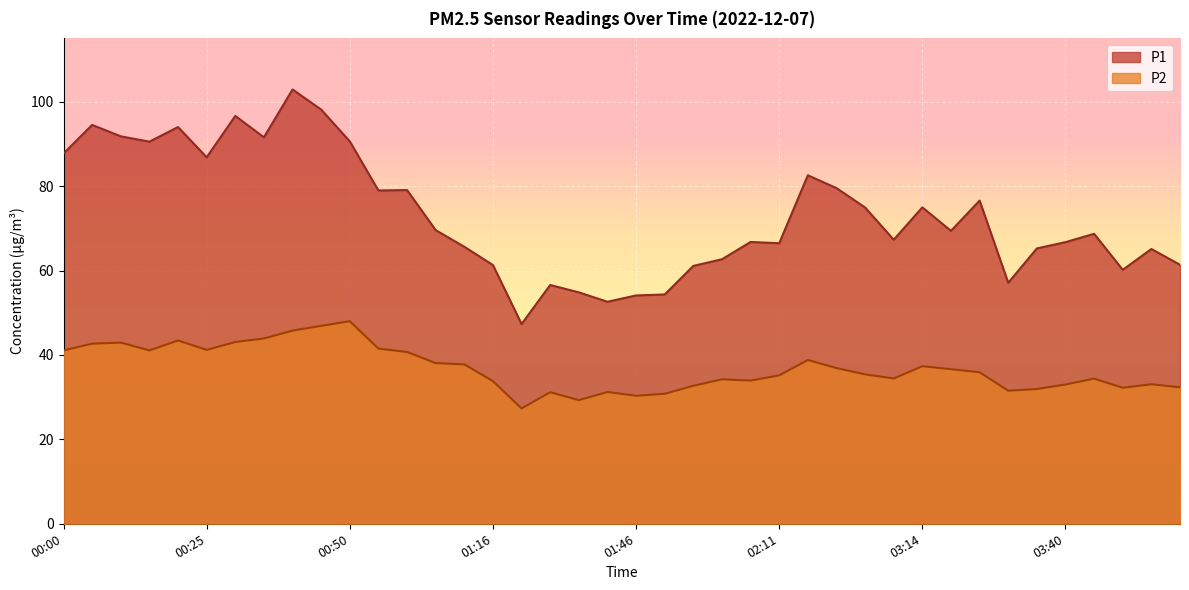

At which label does P1 reach its peak?

00:40